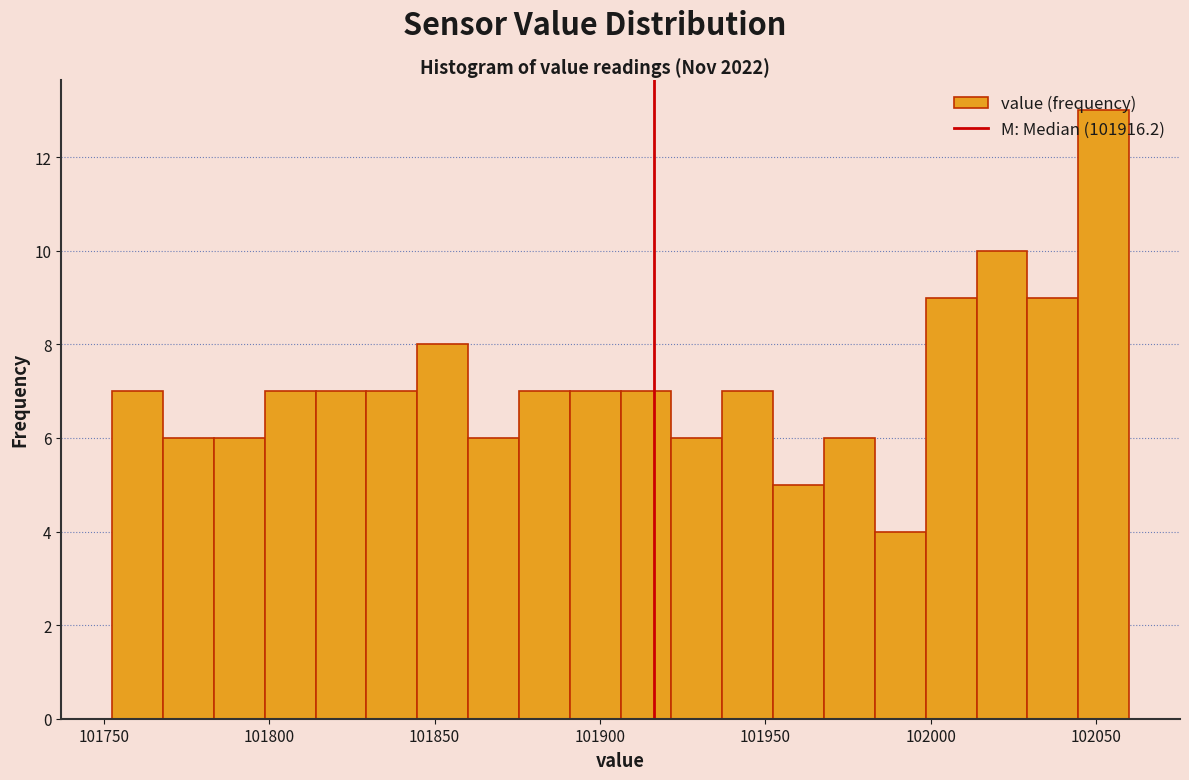

Around what value on the x-axis is the tallest bar? Give the approximate position of its centre, as read against the axis.

102050